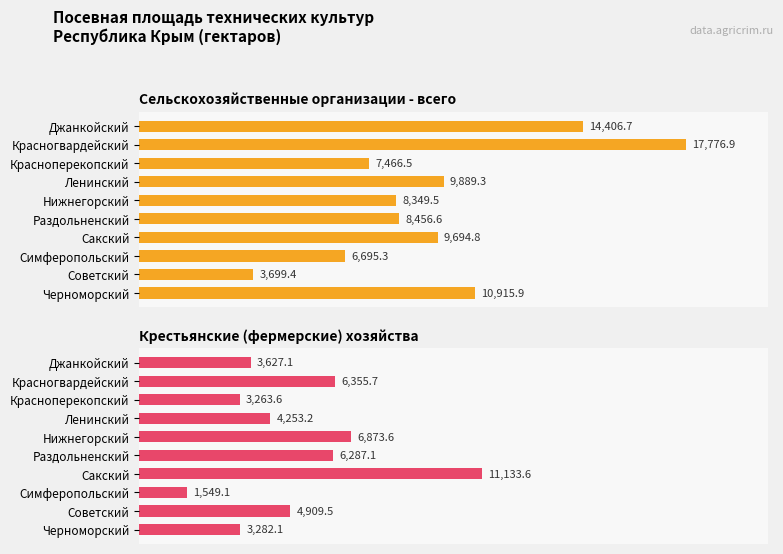

Between Красноперекопский and Раздольненский, which is larger?

Раздольненский